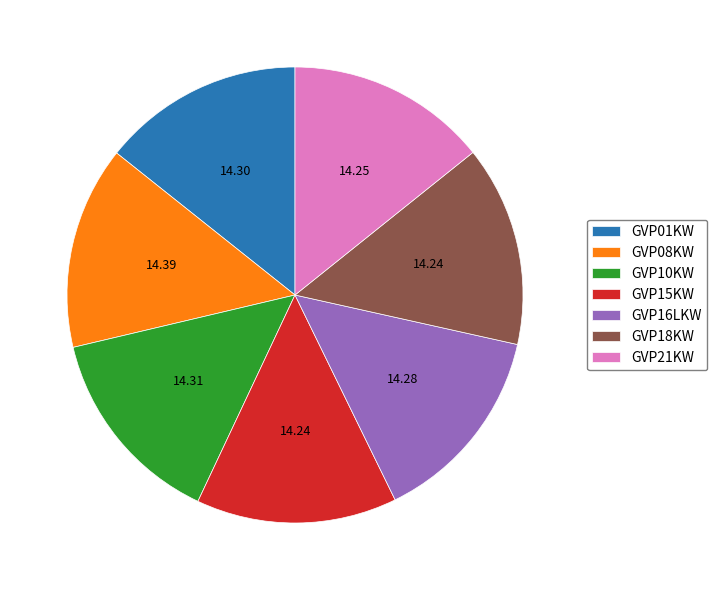

Do GVP08KW and GVP18KW together represent more than half of the pie?

No